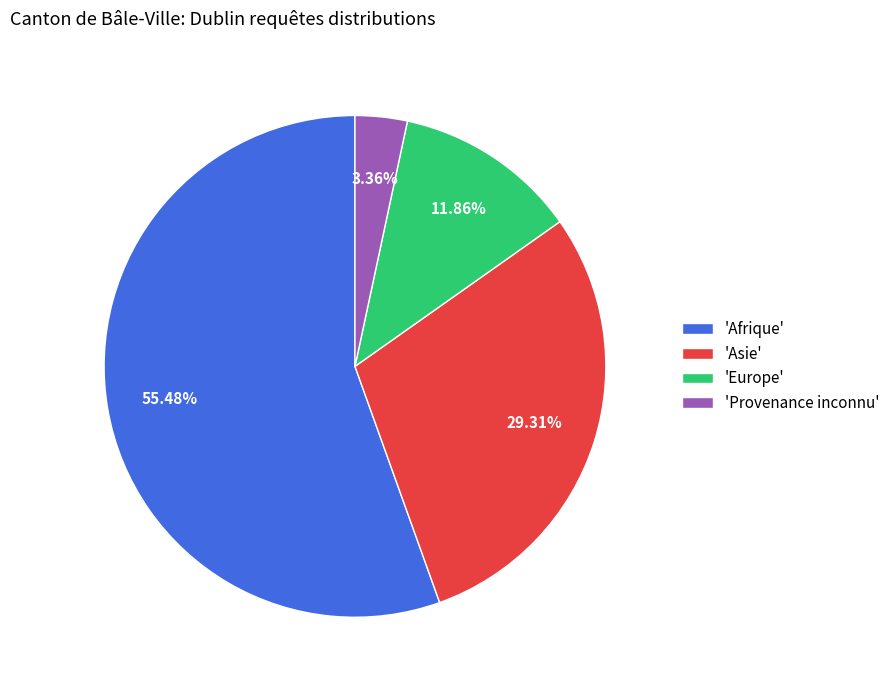

Rank the categories by value from lowest to highest.

'Provenance inconnu', 'Europe', 'Asie', 'Afrique'